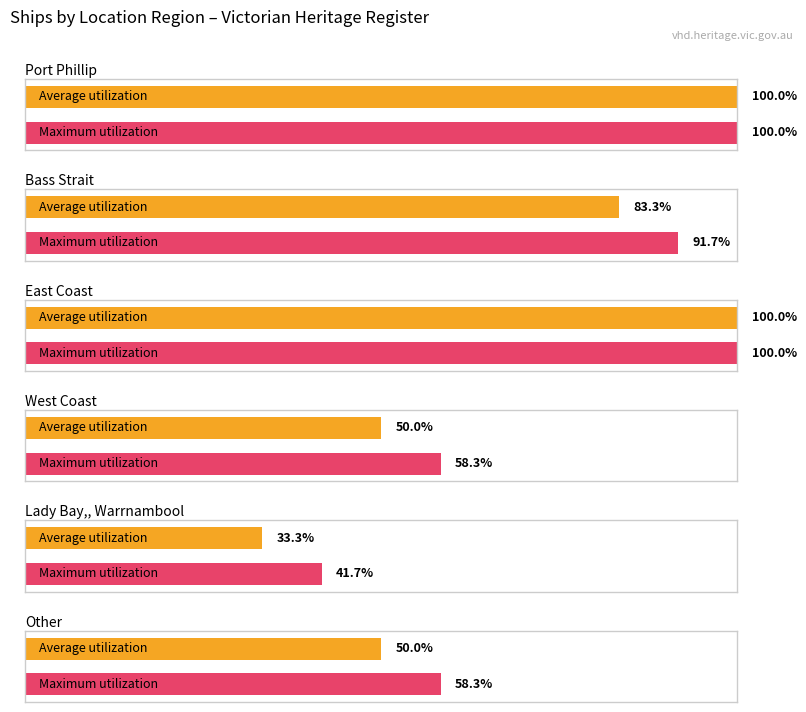

Does the chart contain any negative values?

No